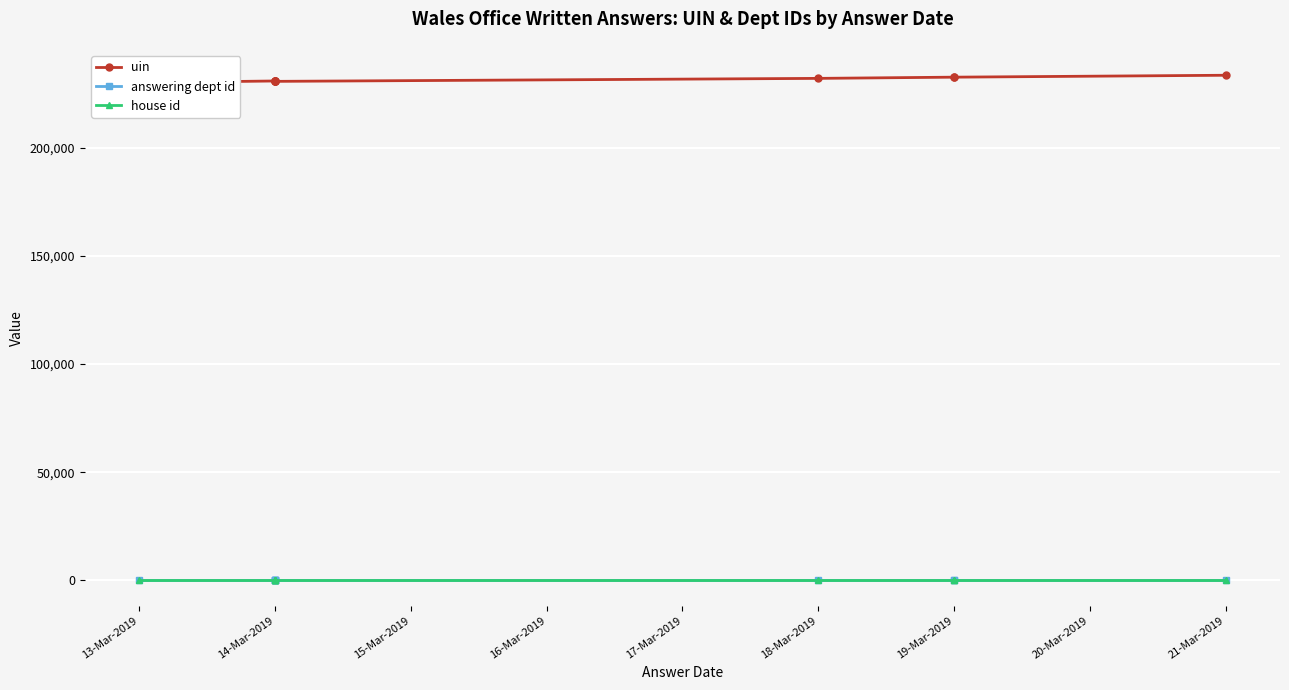

What is the spread (max minus min) of values at 18-Mar-2019?

232037